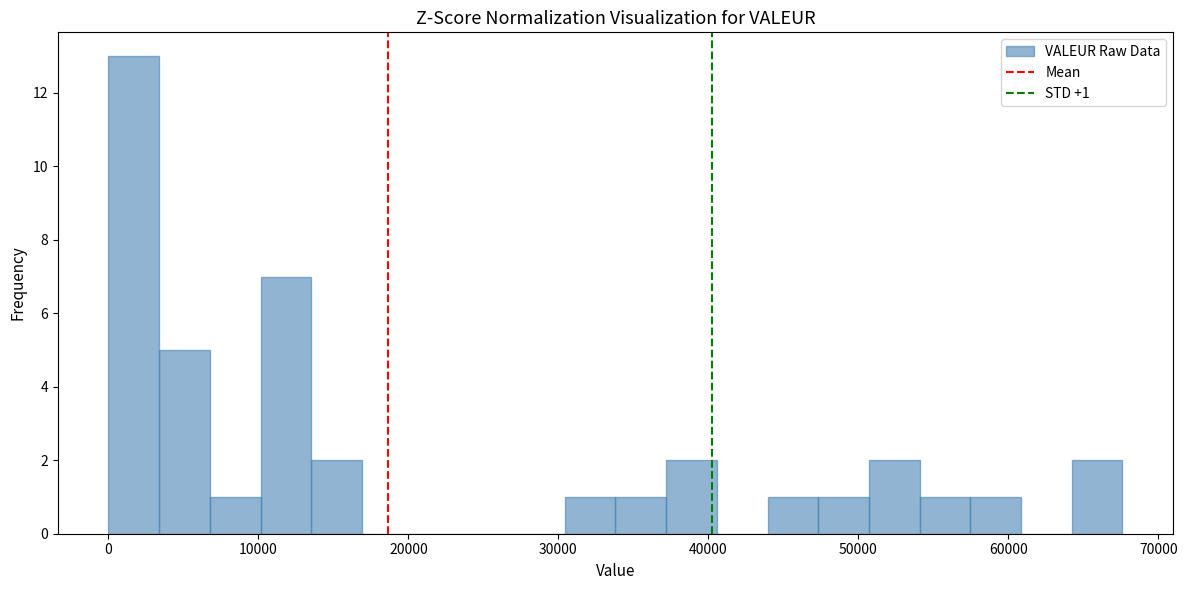

Read against the x-axis, roughly where is the centre of the tallest bar?

2000